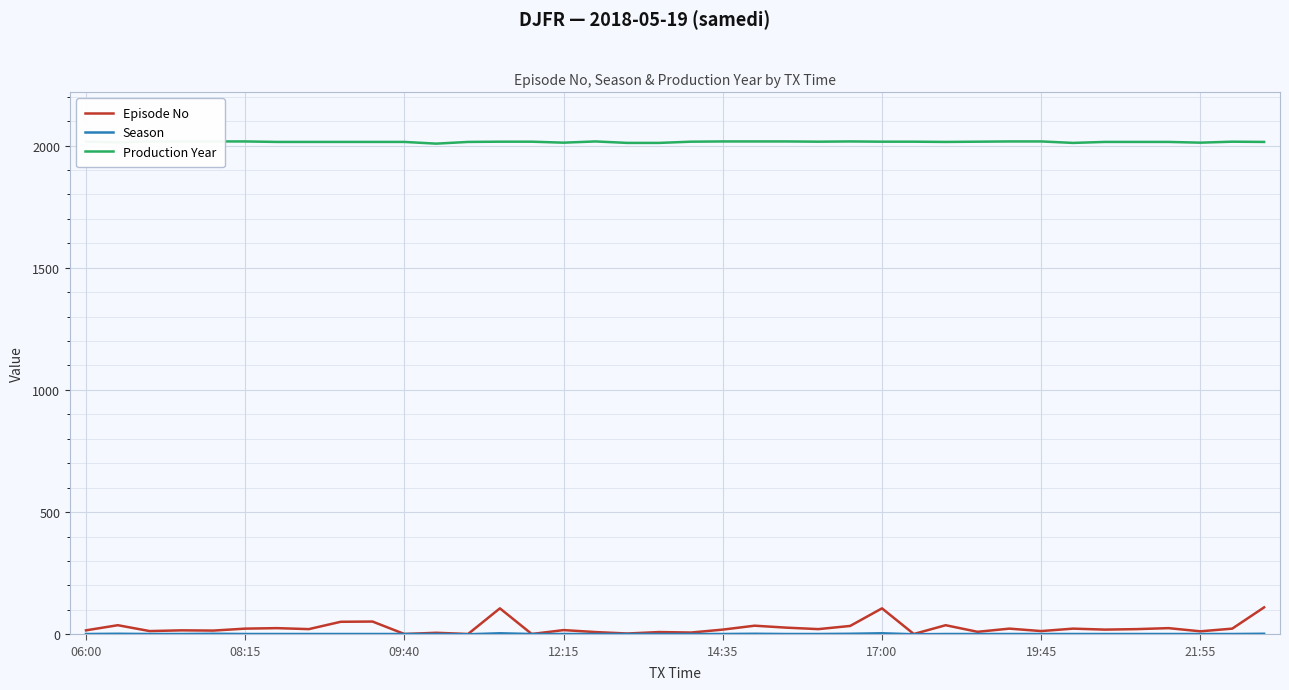

What is the highest value of the Season series?

4